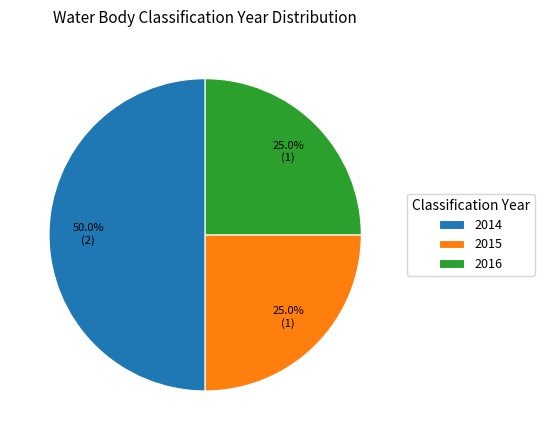

What portion of the pie excludes 2014?

50.0%